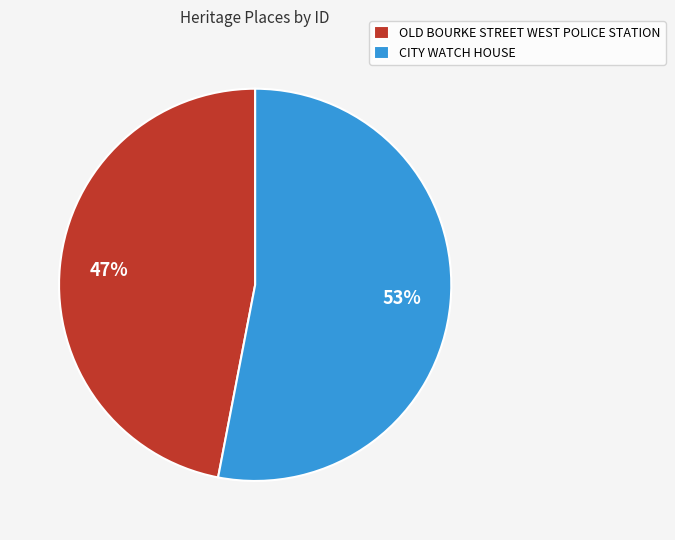

Is it true that OLD BOURKE STREET WEST POLICE STATION is 47% of the pie?

True